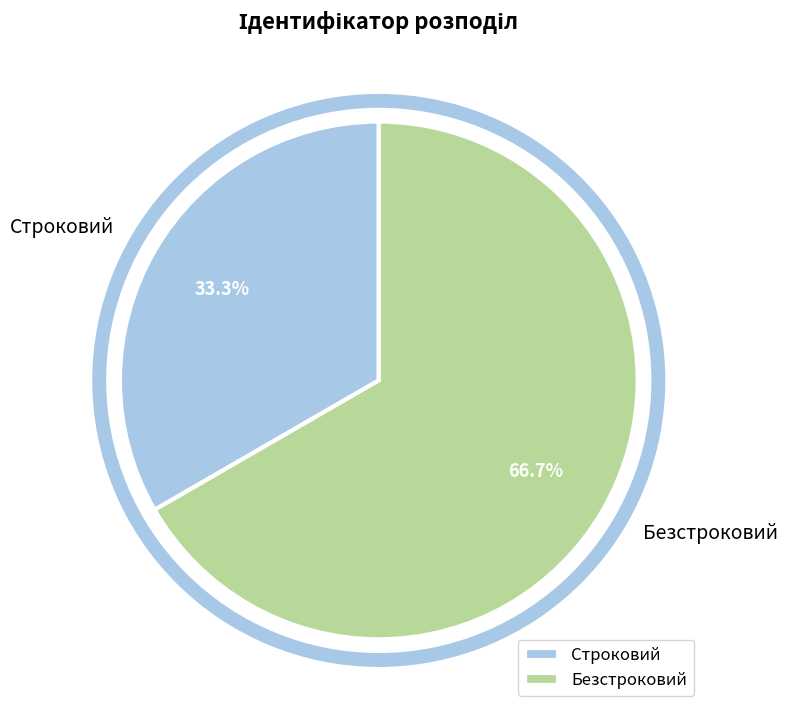

Count the number of slices in the pie.

2